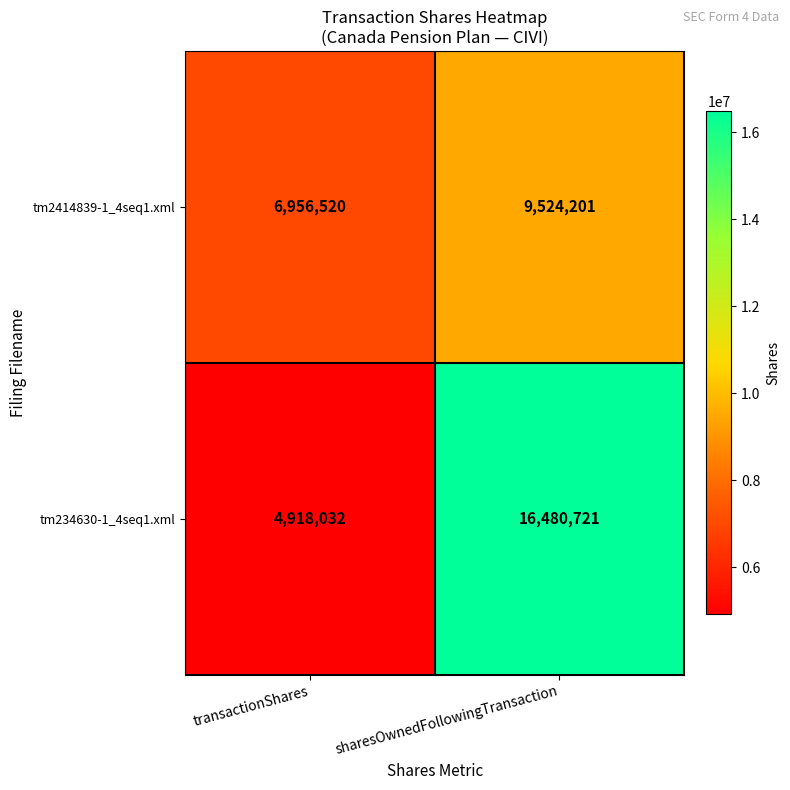

What is the total value across all series at transactionShares?

11874552